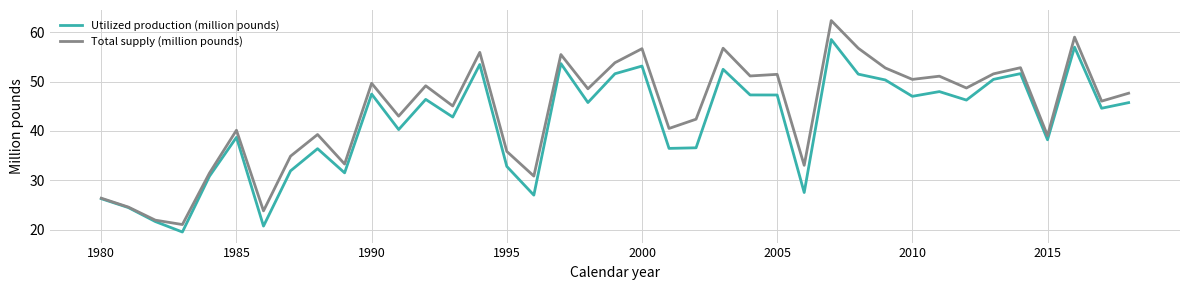

Which series has the widest spread of values?

Total supply (million pounds)